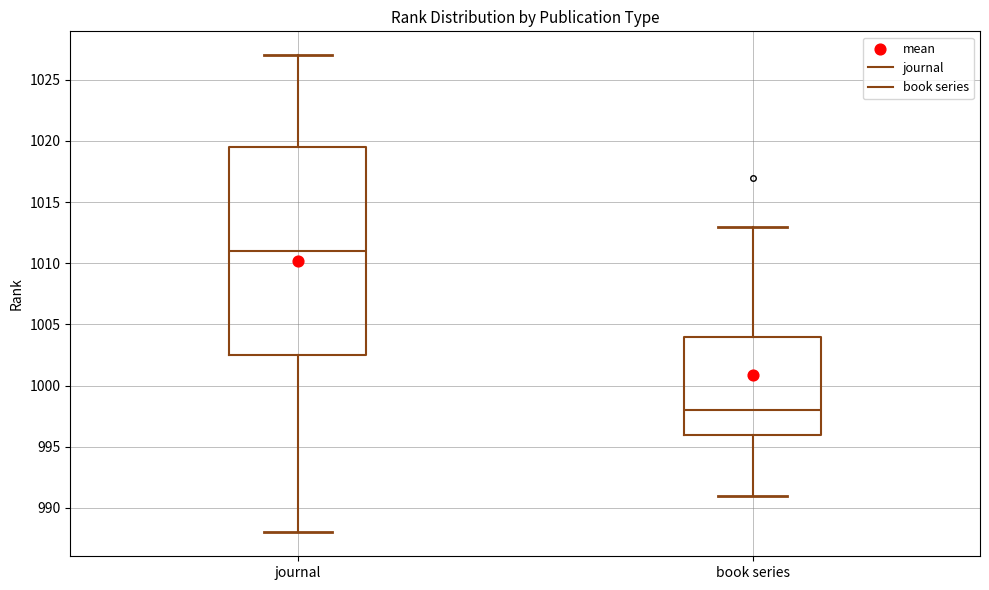

Reading left to right, transcribe this box plot: for each box, give where its median line is, the range the box spans, and where its two whiskers end, as read against the y-axis. The values are not printed on the chart, so give them approximately, as read against the axis.

journal: median 1011.0, box 1002.5 to 1019.5, whiskers 988.0 to 1027.0
book series: median 998.0, box 996.0 to 1004.0, whiskers 991.0 to 1013.0